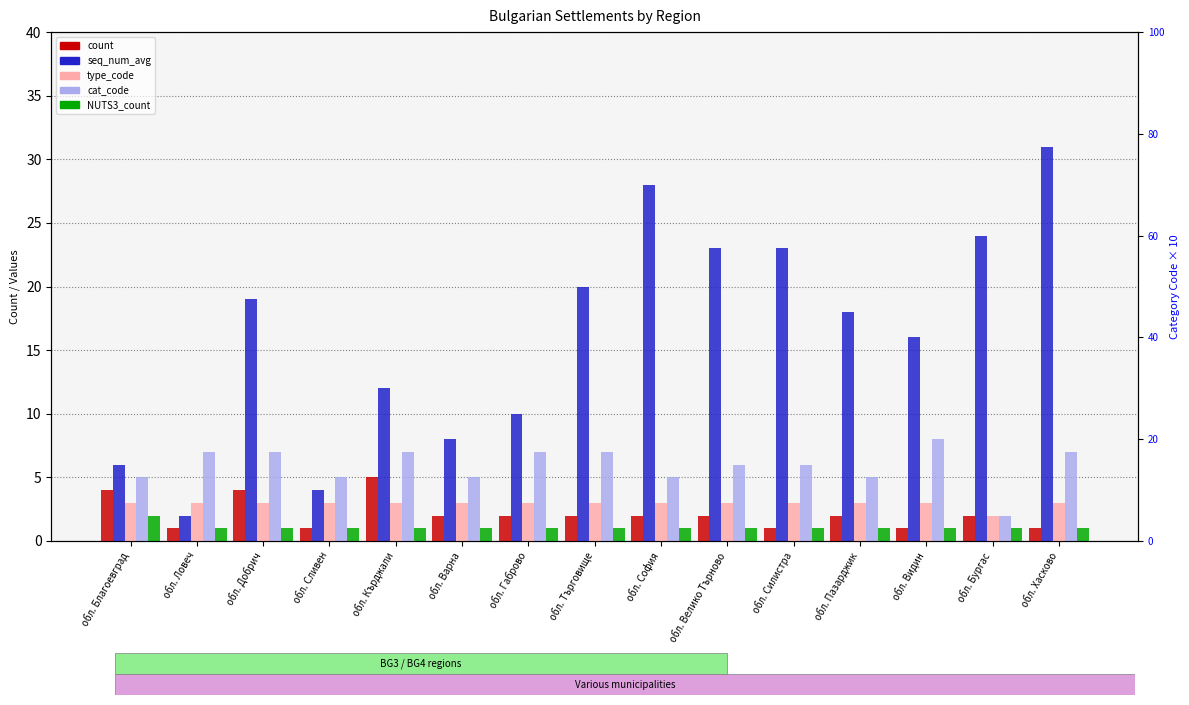

What is the difference between the highest and lowest values at обл. Габрово?

9